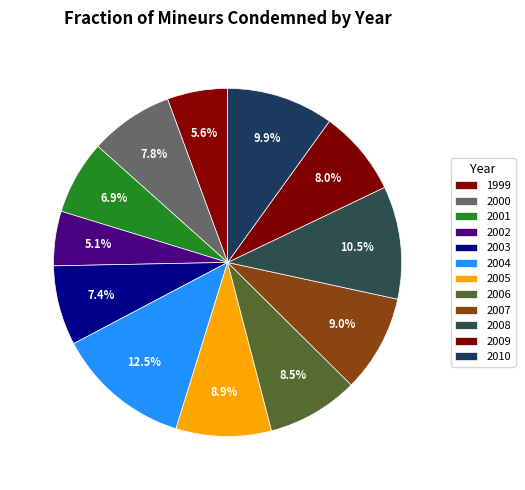

To the nearest percent, what percentage of the pie is 2009?

8%